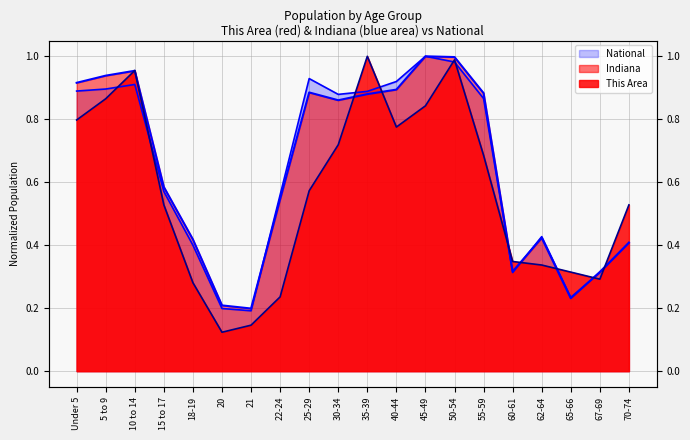

The Indiana series shows 0.2 at 30-34. True or false?

False